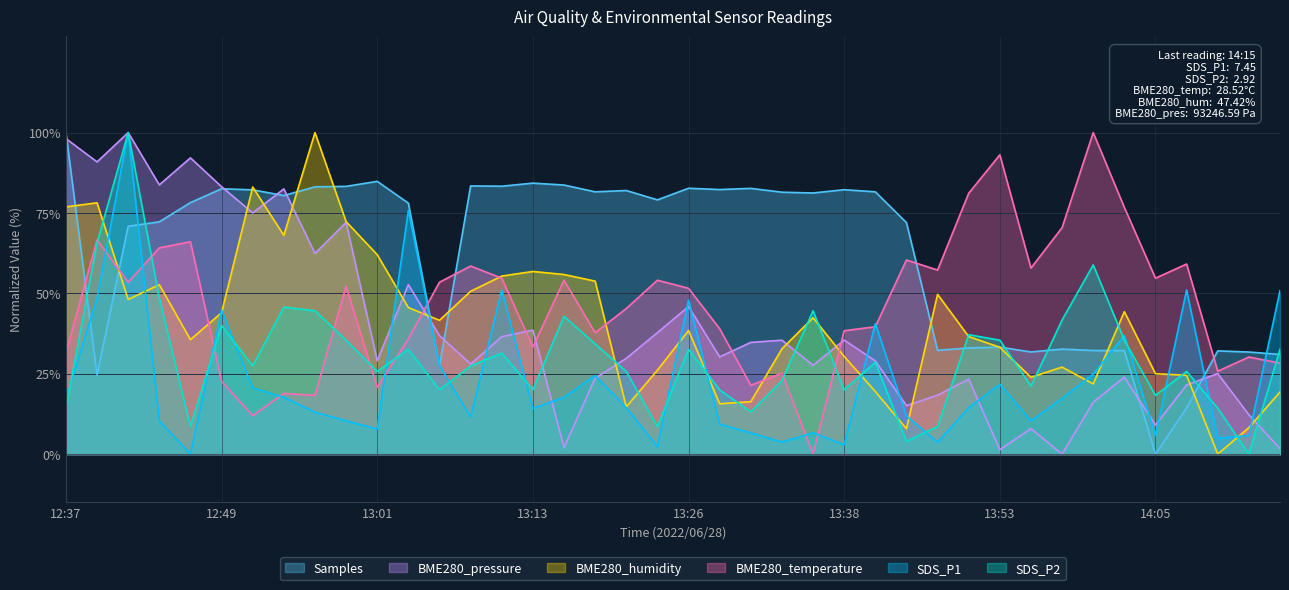

Between which two adjacent categories do BME280_pressure and BME280_humidity first intersect?

12:49 and 12:51